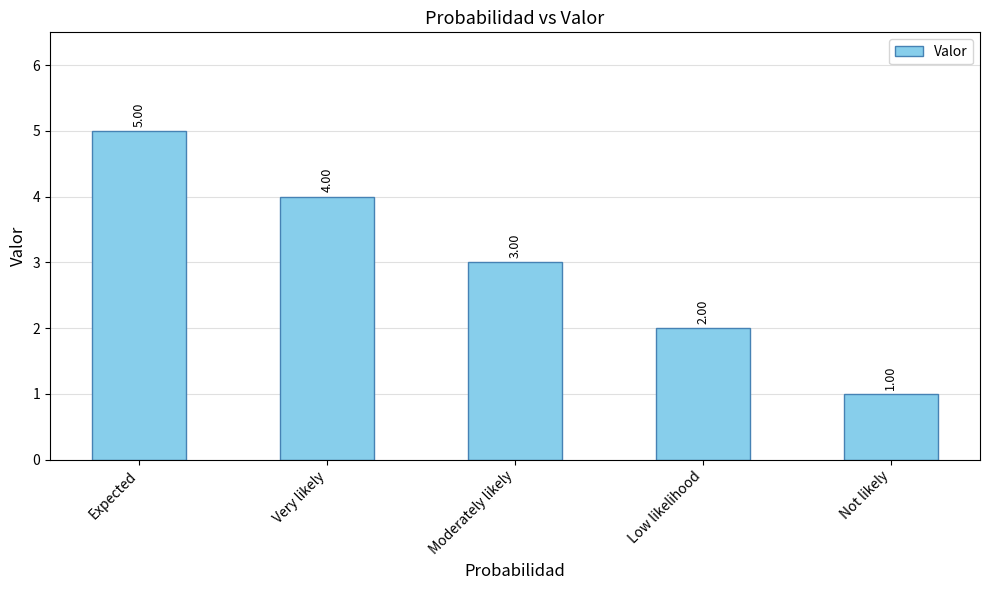

Reading left to right, transcribe all the data shown in this chart.

Expected=5	Very likely=4	Moderately likely=3	Low likelihood=2	Not likely=1